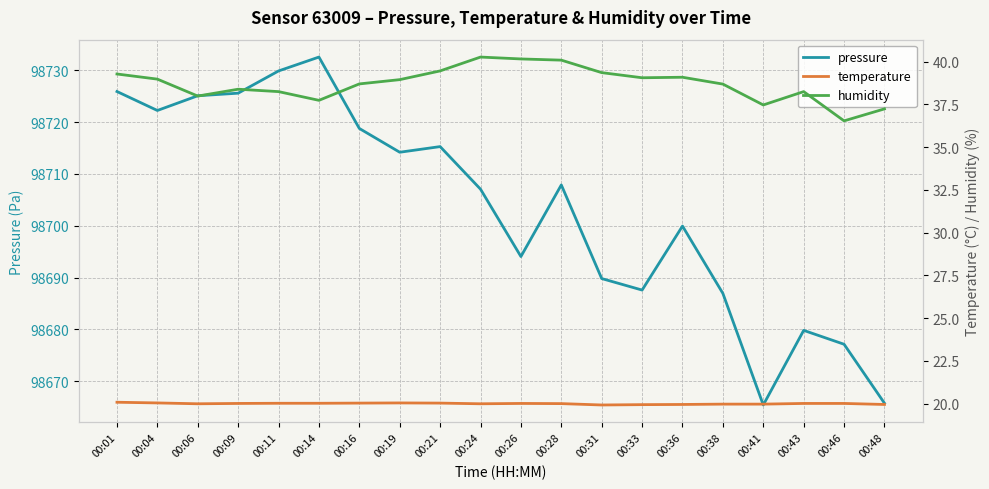

True or false: temperature and pressure intersect in this chart.

False